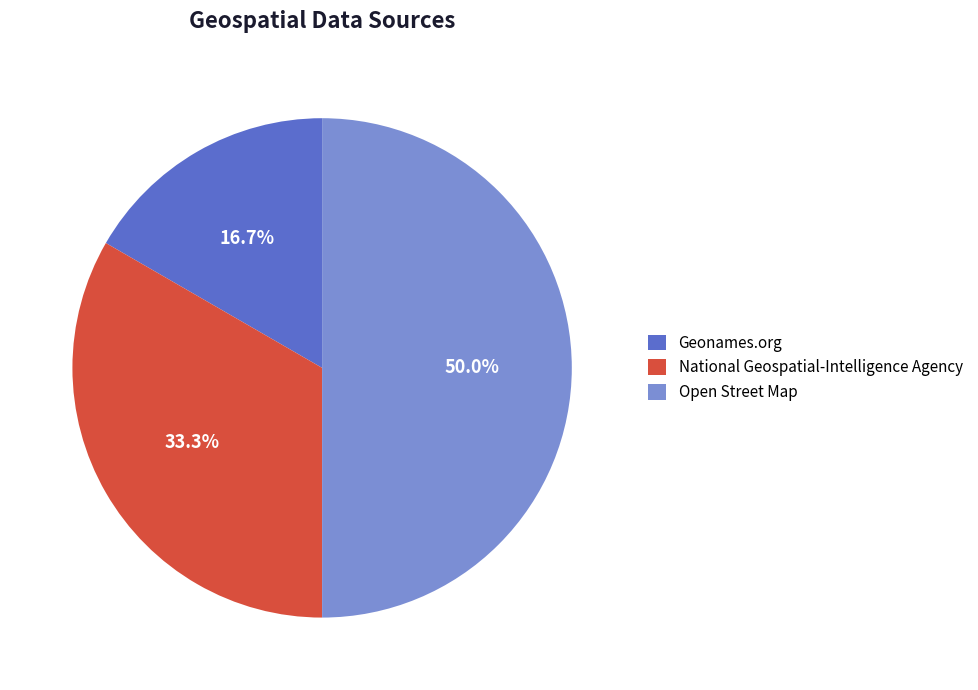

To the nearest percent, what is the difference between the Open Street Map and Geonames.org slice percentages?

33%